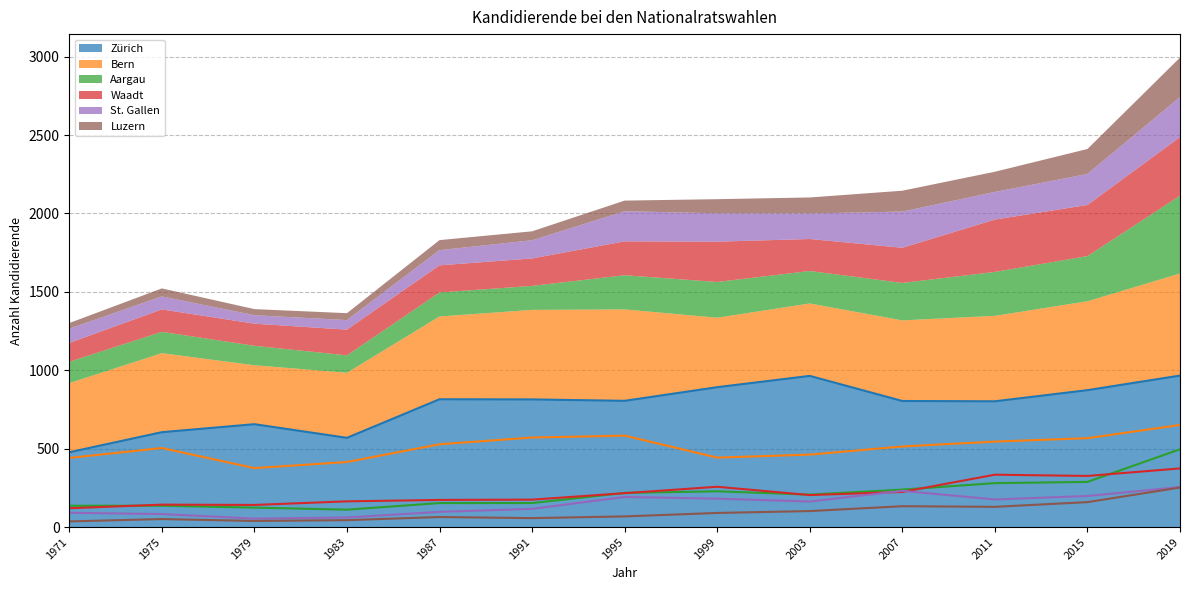

What is the value of the St. Gallen point at the 1st from the left?

91